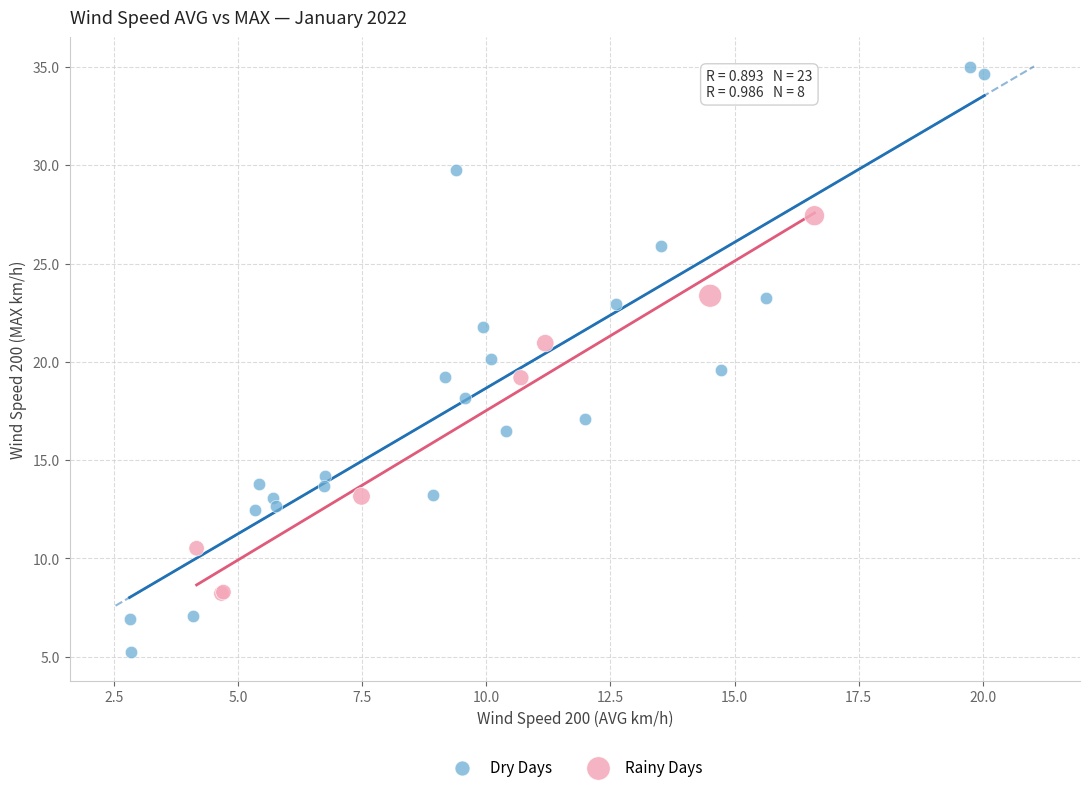

Which series contains the highest Y value?

Dry Days